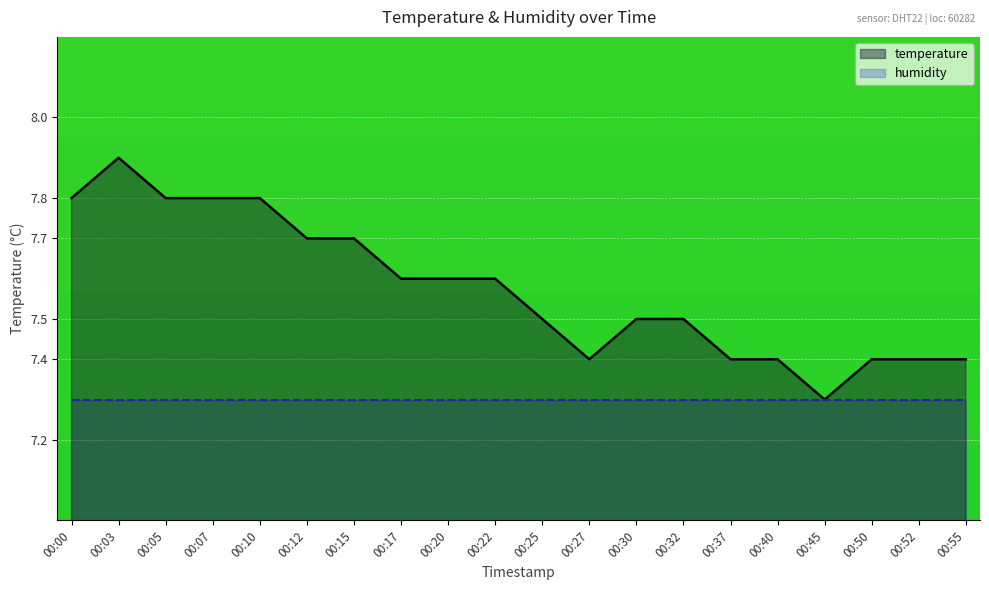

Reading left to right, list all the values displayed in this chart.

7.8	7.9	7.8	7.8	7.8	7.7	7.7	7.6	7.6	7.6	7.5	7.4	7.5	7.5	7.4	7.4	7.3	7.4	7.4	7.4